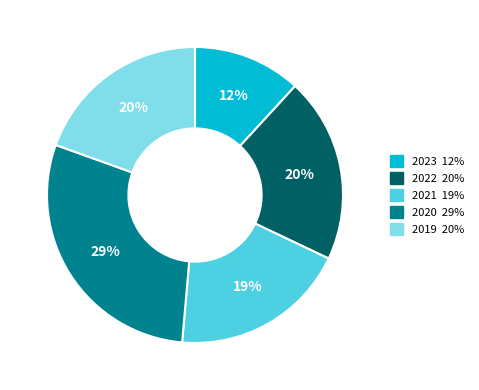

Is there any slice that represents more than half of the pie?

No